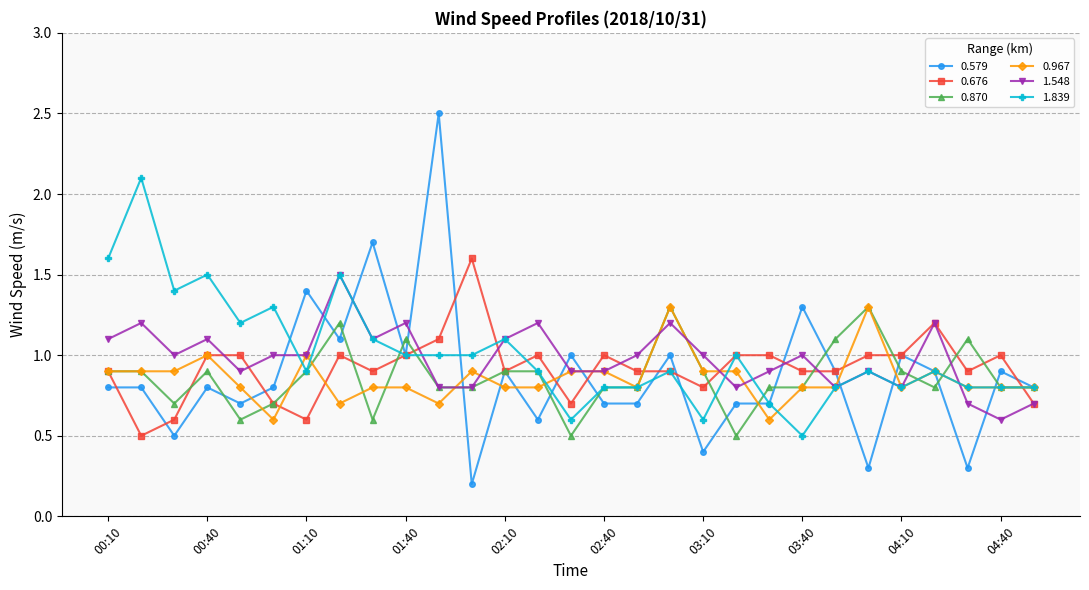

Is this an area chart (filled region under the line)?

No